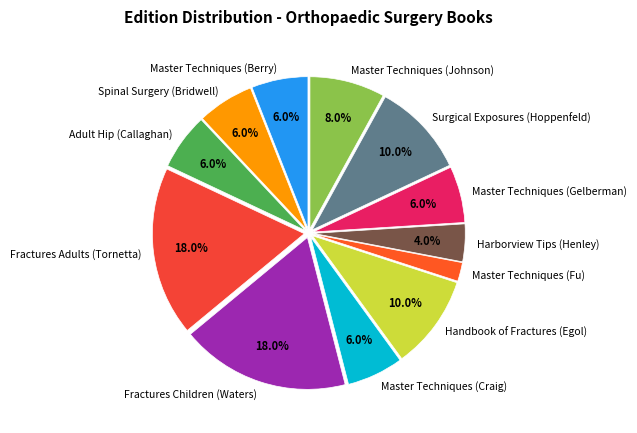

Does any single category account for the majority?

No